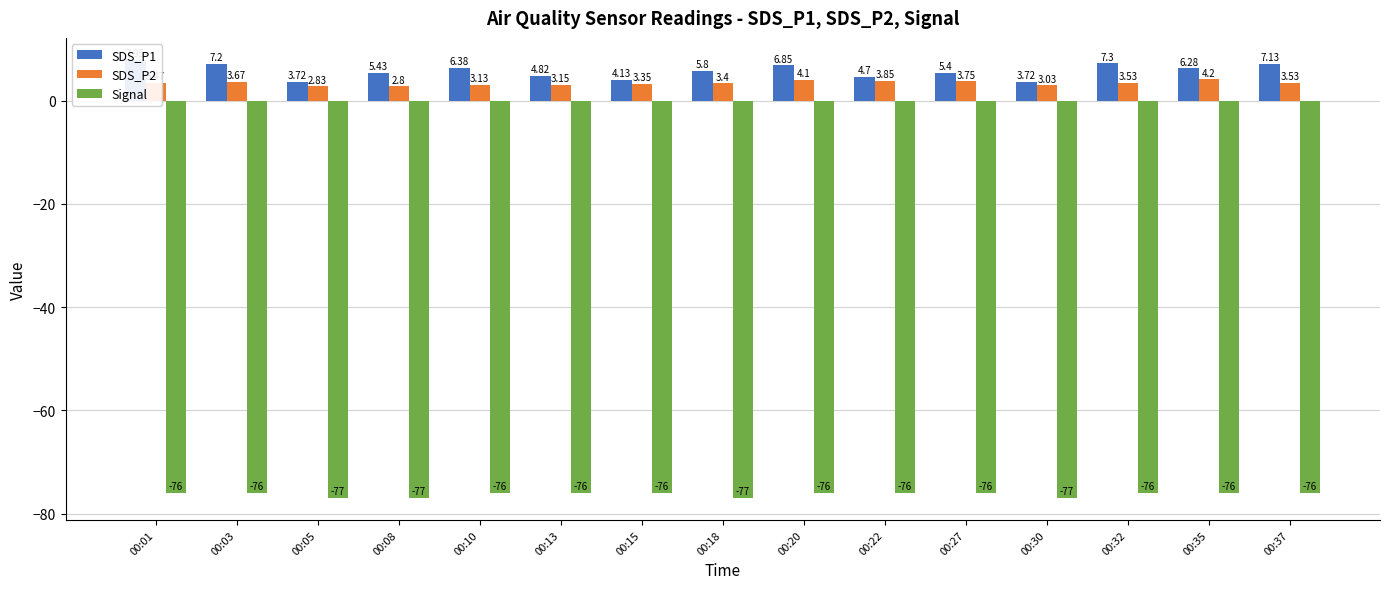

Reading left to right, extract all data points from this chart.

SDS_P1: 00:01=8.0	00:03=7.2	00:05=3.7	00:08=5.4	00:10=6.4	00:13=4.8	00:15=4.1	00:18=5.8	00:20=6.8	00:22=4.7	00:27=5.4	00:30=3.7	00:32=7.3	00:35=6.3	00:37=7.1
SDS_P2: 00:01=3.5	00:03=3.7	00:05=2.8	00:08=2.8	00:10=3.1	00:13=3.1	00:15=3.4	00:18=3.4	00:20=4.1	00:22=3.9	00:27=3.8	00:30=3.0	00:32=3.5	00:35=4.2	00:37=3.5
Signal: 00:01=-76.0	00:03=-76.0	00:05=-77.0	00:08=-77.0	00:10=-76.0	00:13=-76.0	00:15=-76.0	00:18=-77.0	00:20=-76.0	00:22=-76.0	00:27=-76.0	00:30=-77.0	00:32=-76.0	00:35=-76.0	00:37=-76.0